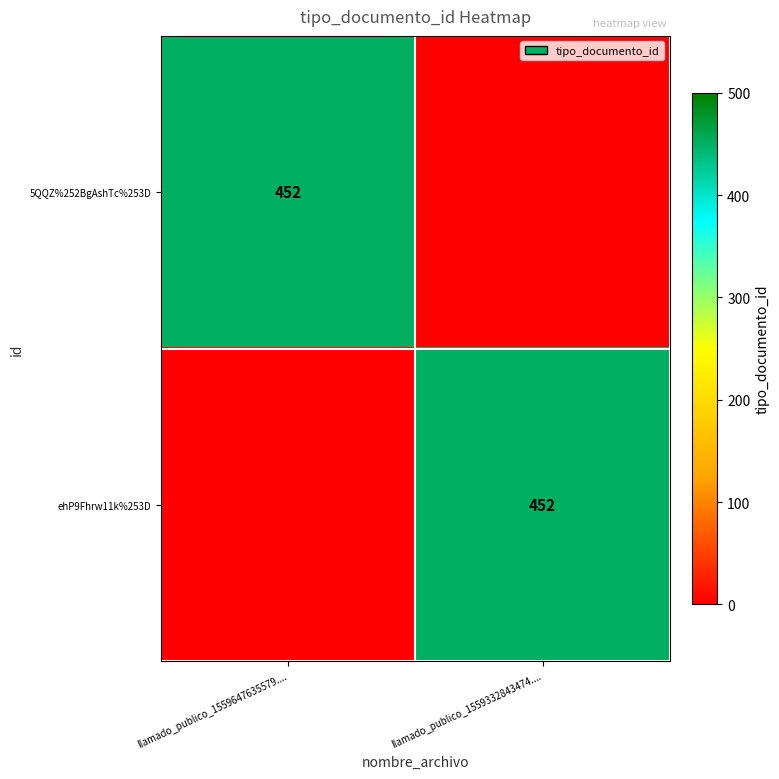

The value of ehP9Fhrw11k%253D at llamado_publico_1559332843474.... is 452. True or false?

True